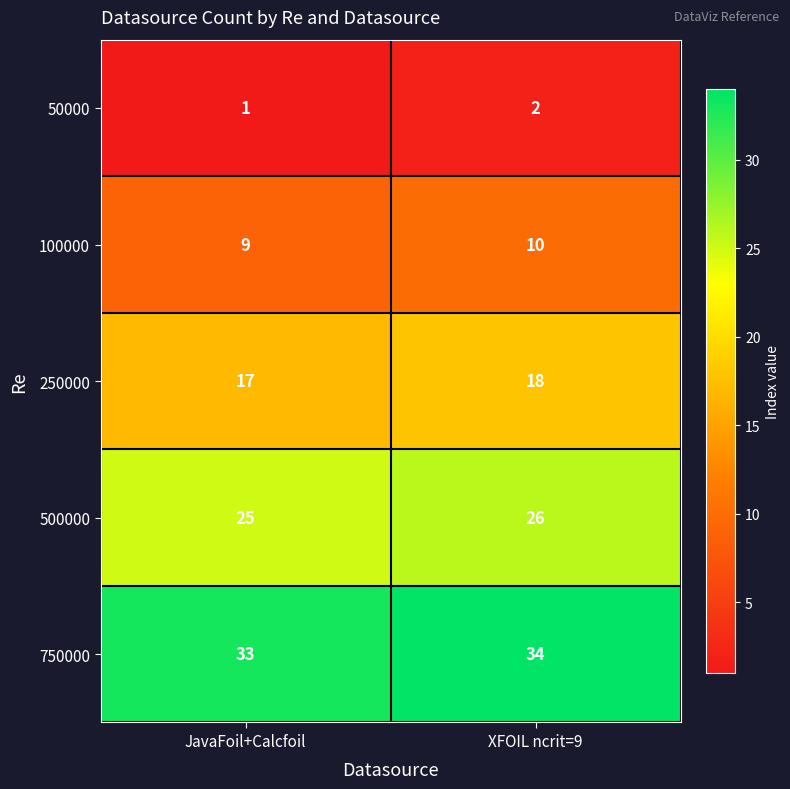

Which category has the lowest value across all series?

JavaFoil+Calcfoil